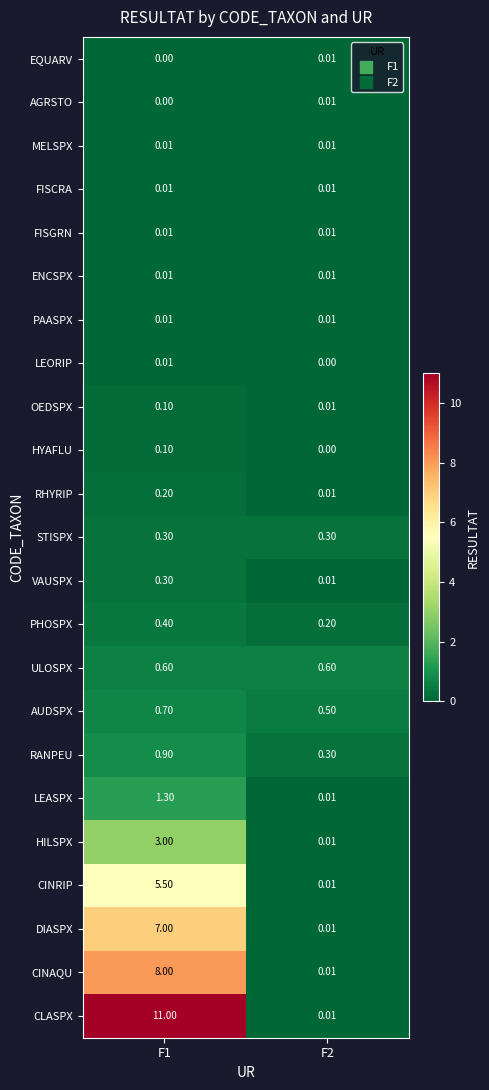

Between F1 and F2, which series saw the biggest shift?

CLASPX